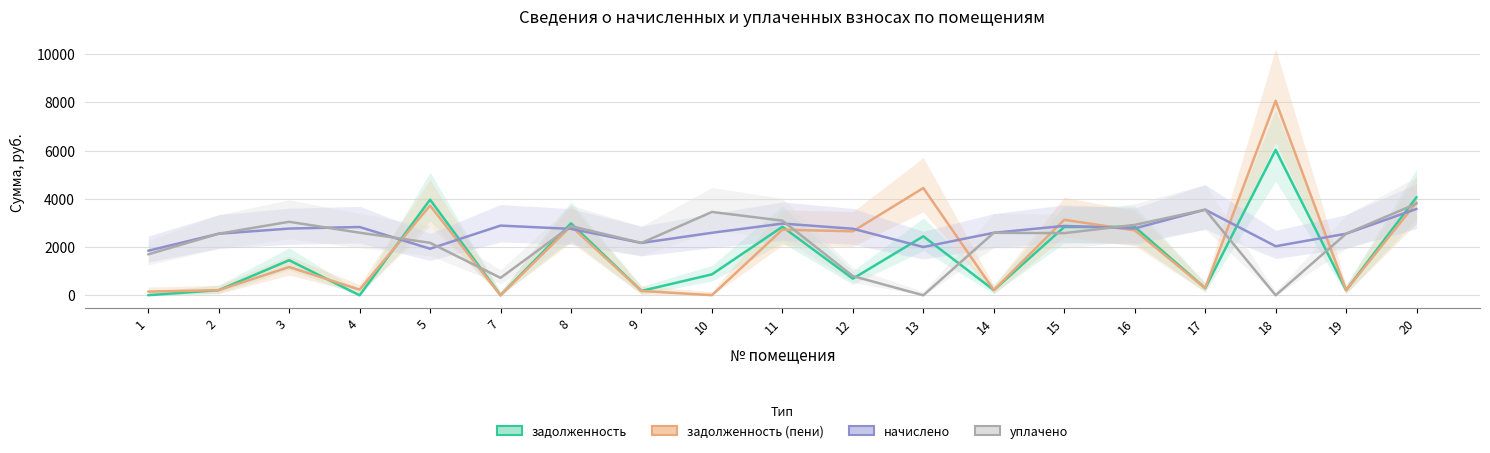

Between which two adjacent categories do уплачено and задолженность (пени) first intersect?

4 and 5